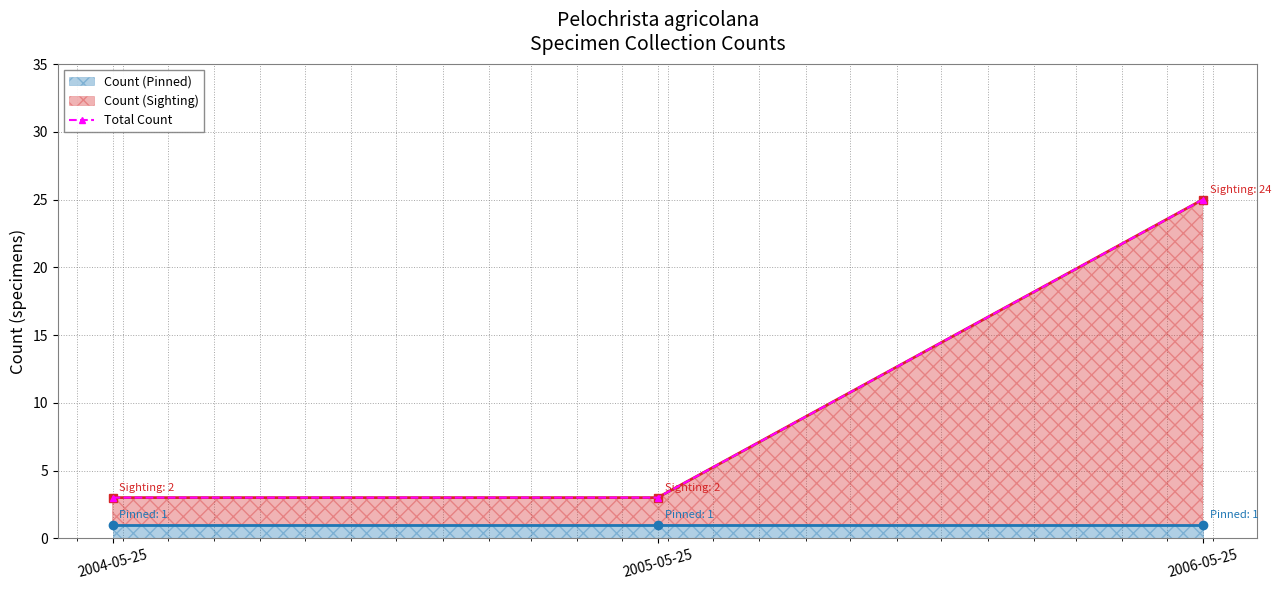

The value at 2005-05-25 is 3. True or false?

True